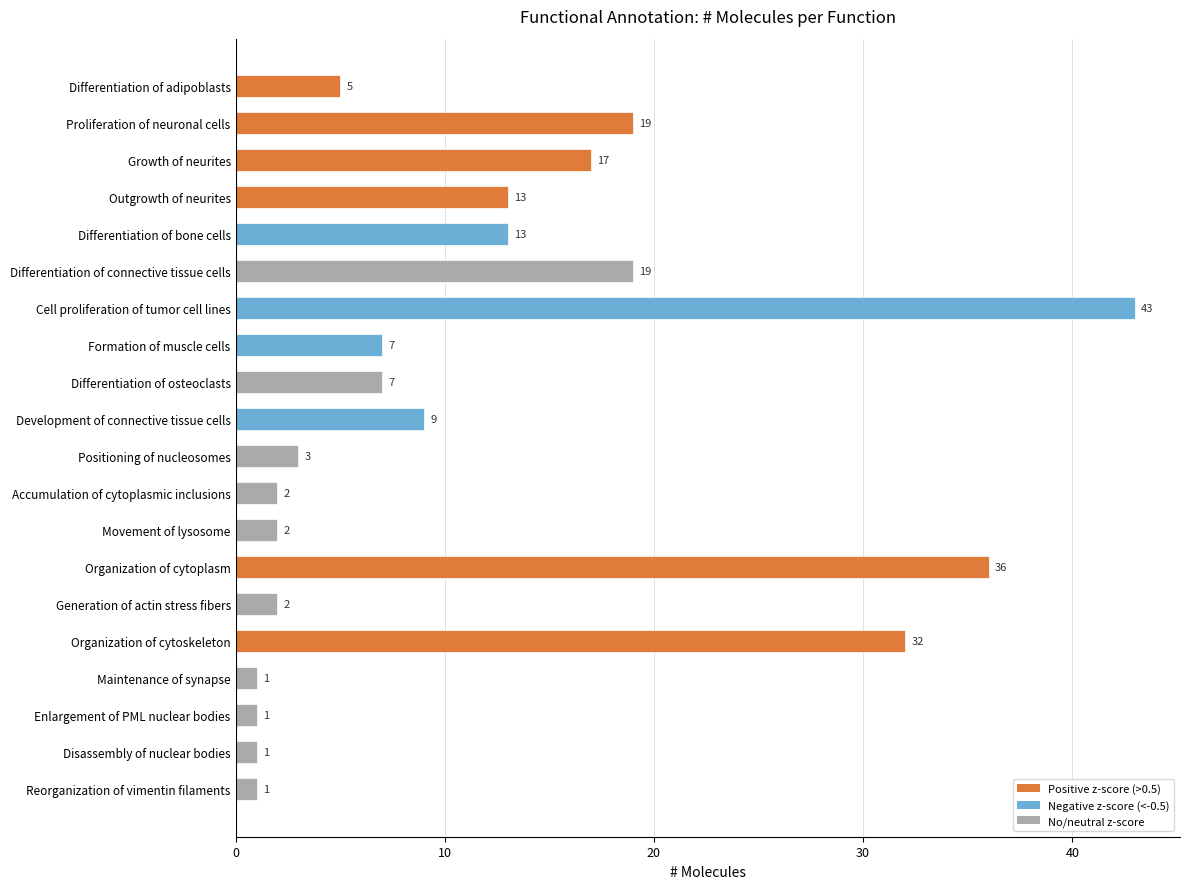

What is the change in value from Differentiation of connective tissue cells to Formation of muscle cells?

-12